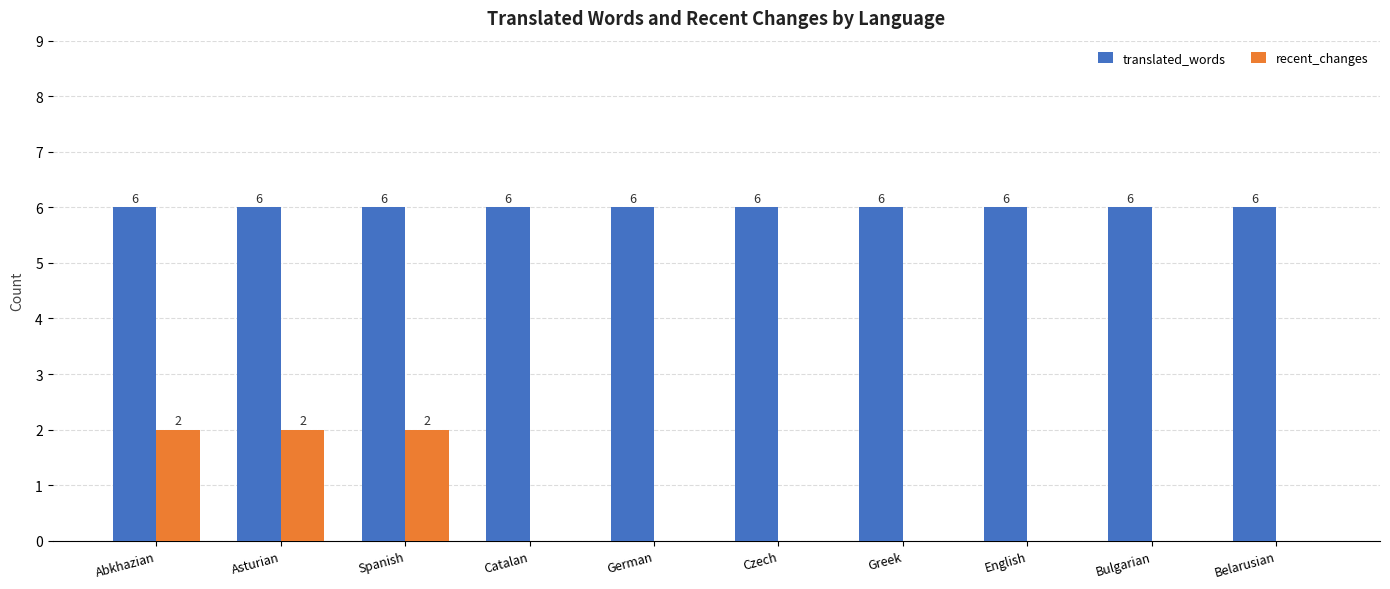

Is it true that translated_words equals 6 at English?

True